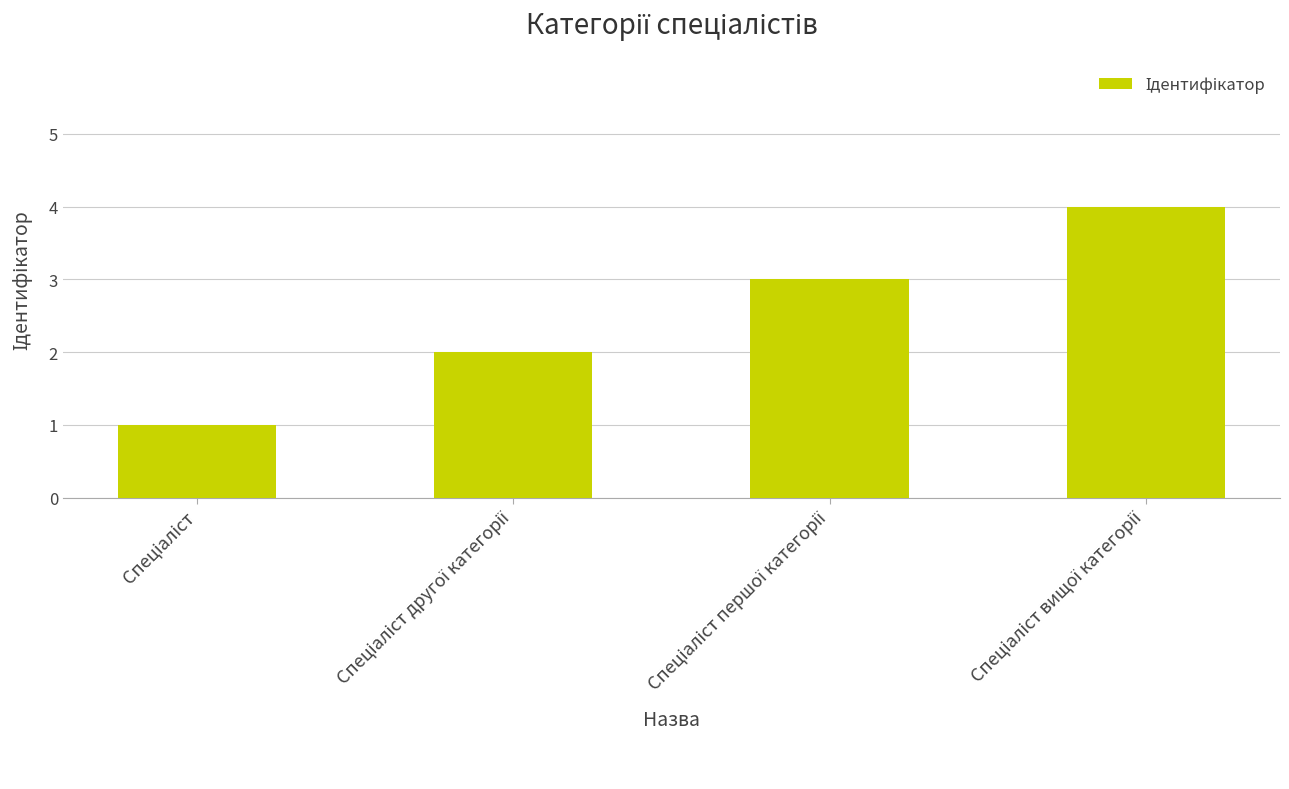

What is the greatest value displayed?

4